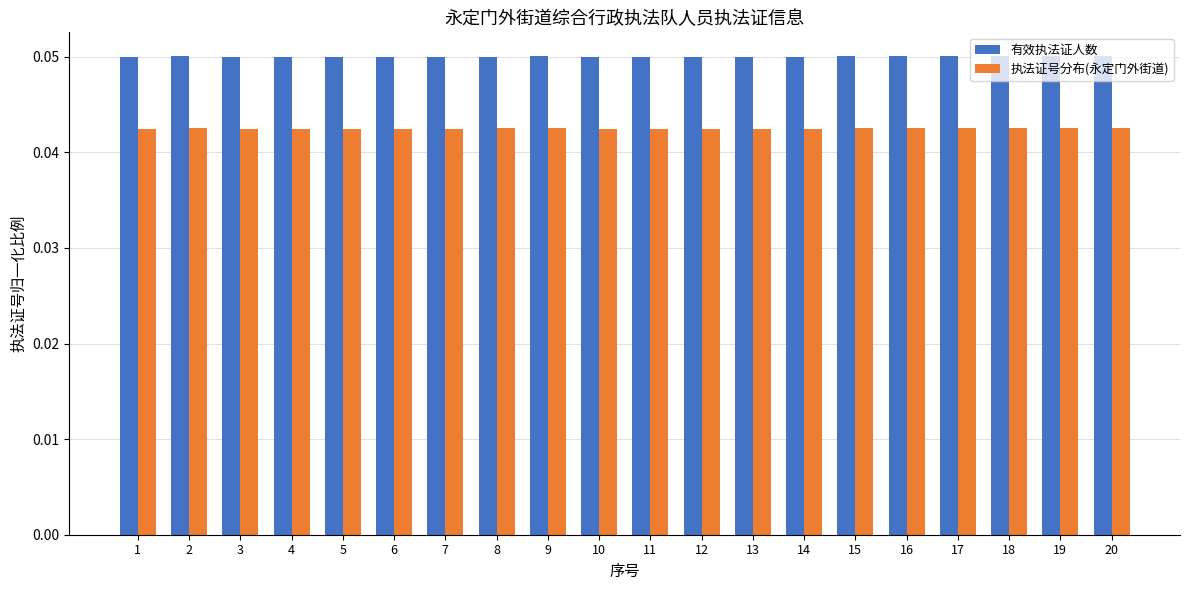

Are the bars horizontal?

No